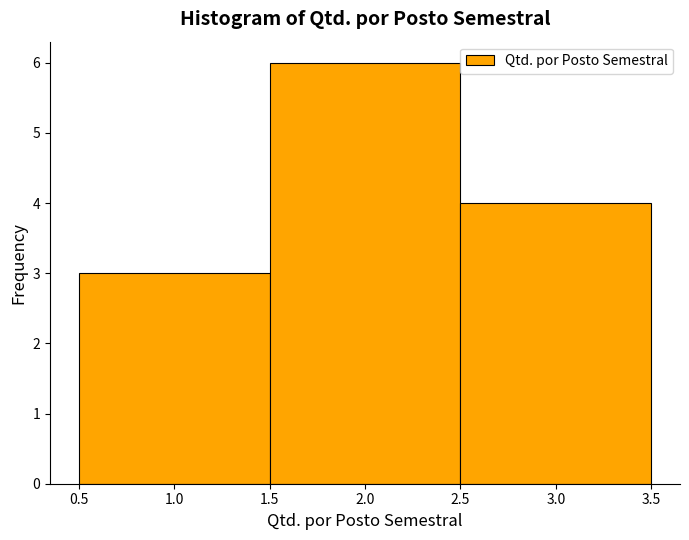

Reading left to right, transcribe this chart: for each bar, give the range it covers on the x-axis and its height. The values are not printed on the chart, so give them approximately, as read against the axis.

0.5 to 1.5: 3
1.5 to 2.5: 6
2.5 to 3.5: 4